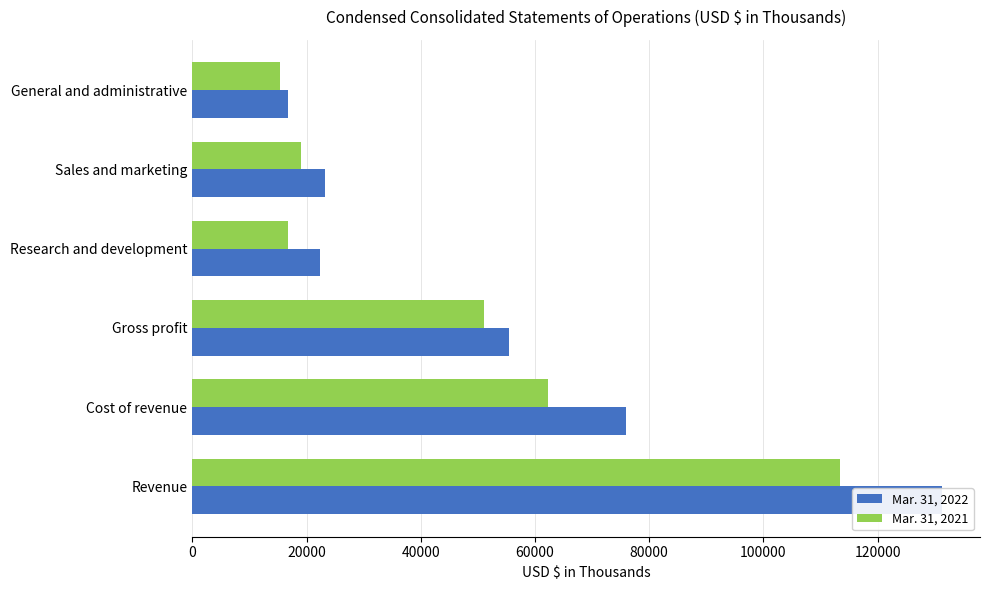

What is the value of the Mar. 31, 2022 bar at the 5th from the left?

23152